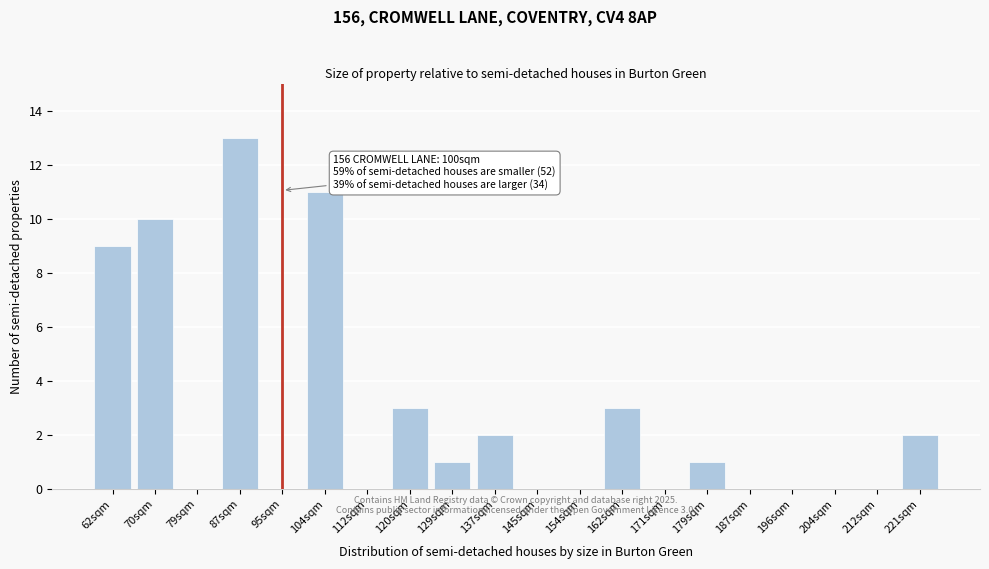

Reading right to left, what are all the values shown in this chart?

221sqm=2	212sqm=0	204sqm=0	196sqm=0	187sqm=0	179sqm=1	171sqm=0	162sqm=3	154sqm=0	145sqm=0	137sqm=2	129sqm=1	120sqm=3	112sqm=0	104sqm=11	95sqm=0	87sqm=13	79sqm=0	70sqm=10	62sqm=9